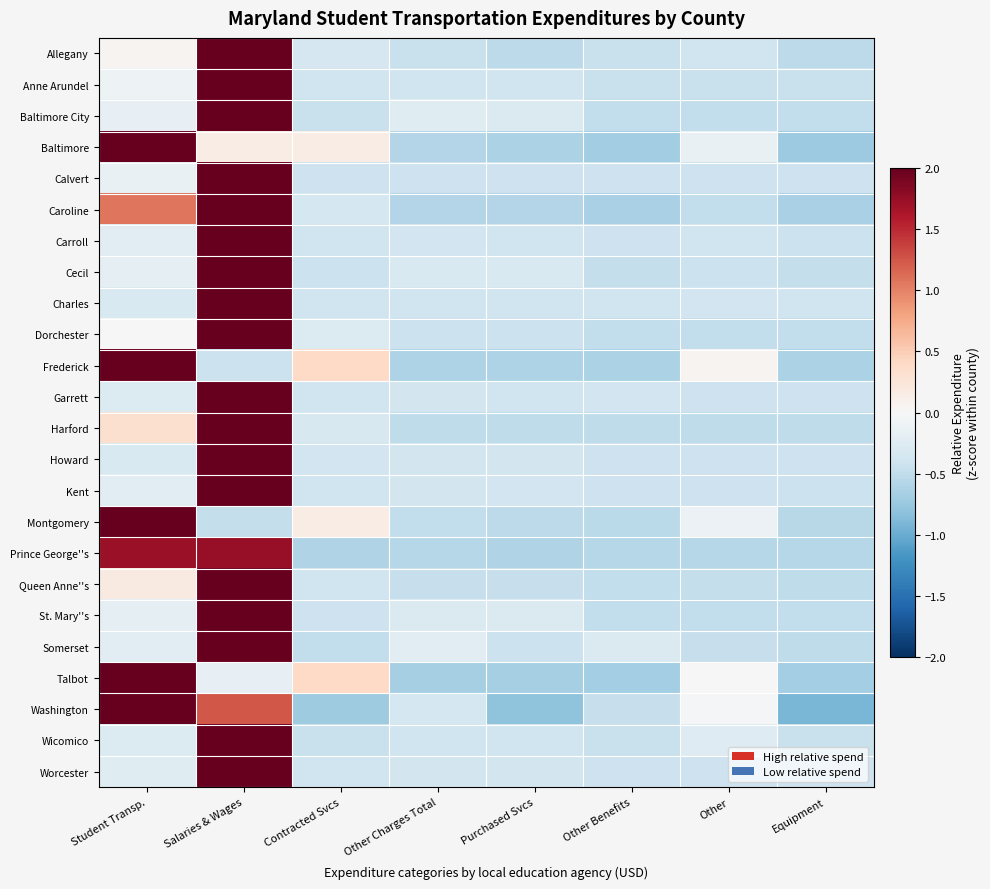

Which series changed the most between Contracted Svcs and Other?

Washington